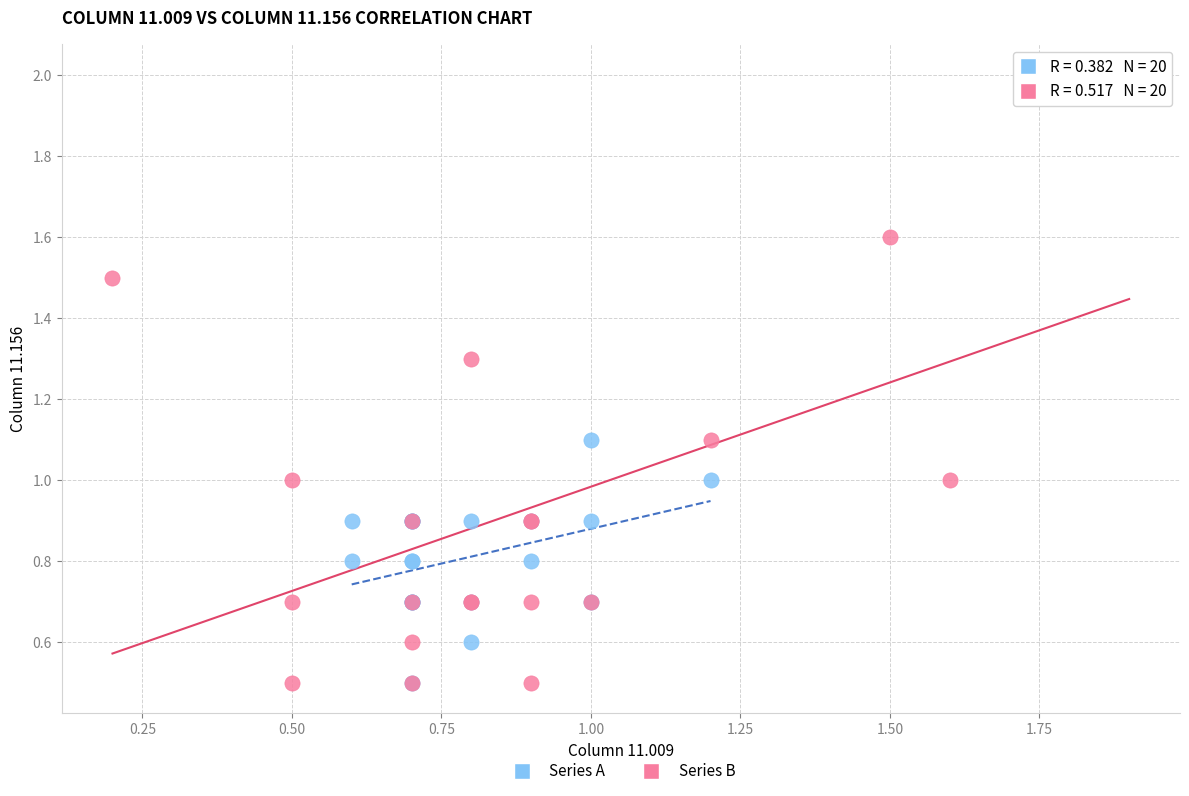

Which series has the widest spread of Y values?

Series B